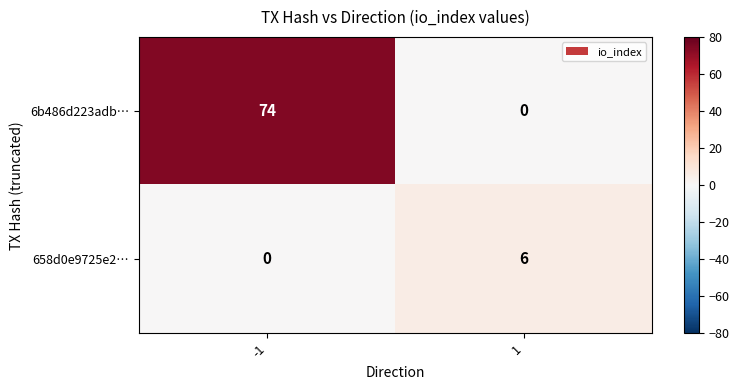

At 1, list the series in order from largest to smallest.

658d0e9725e2…, 6b486d223adb…